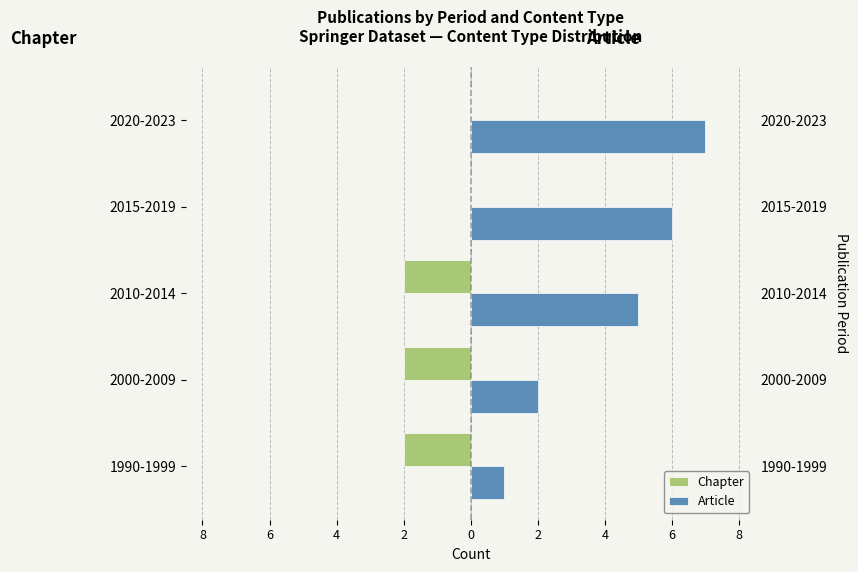

Read the Article value at 2015-2019.

6